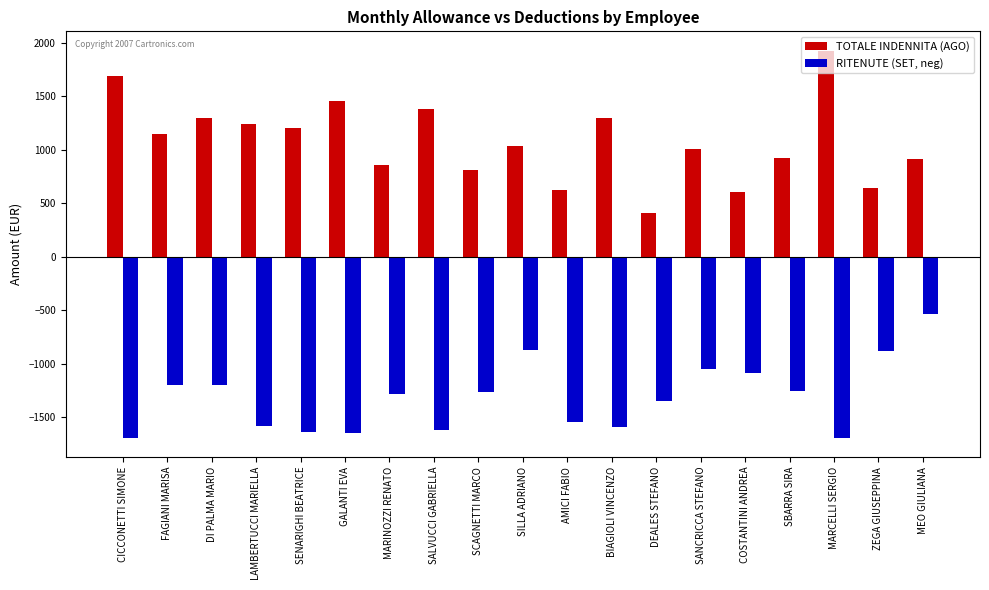

Which series has the widest spread of values?

TOTALE INDENNITA (AGO)